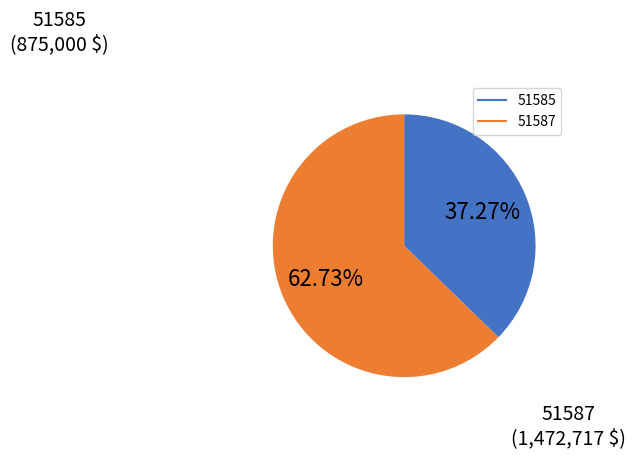

Combined, what portion of the pie is 51587 and 51585?

100.0%